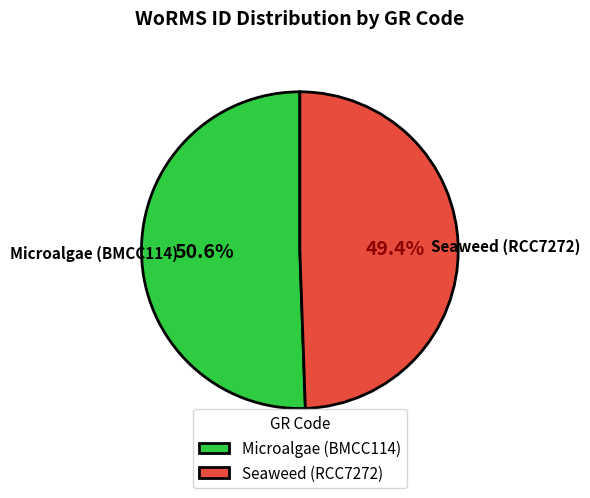

Which slice is the smallest?

Seaweed (RCC7272)